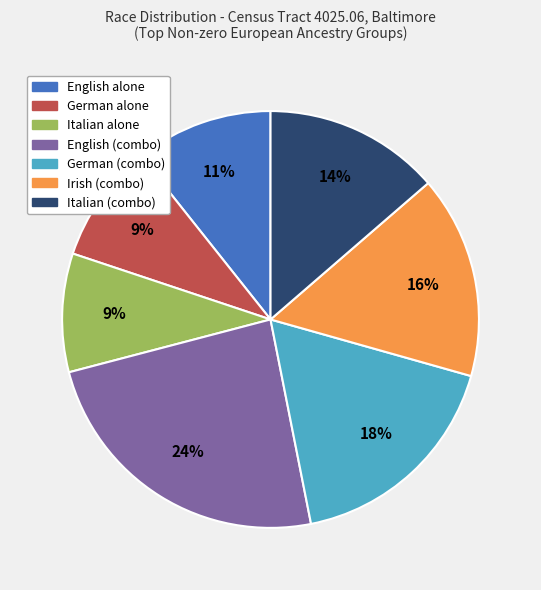

Which has a higher value, German alone or Italian (combo)?

Italian (combo)